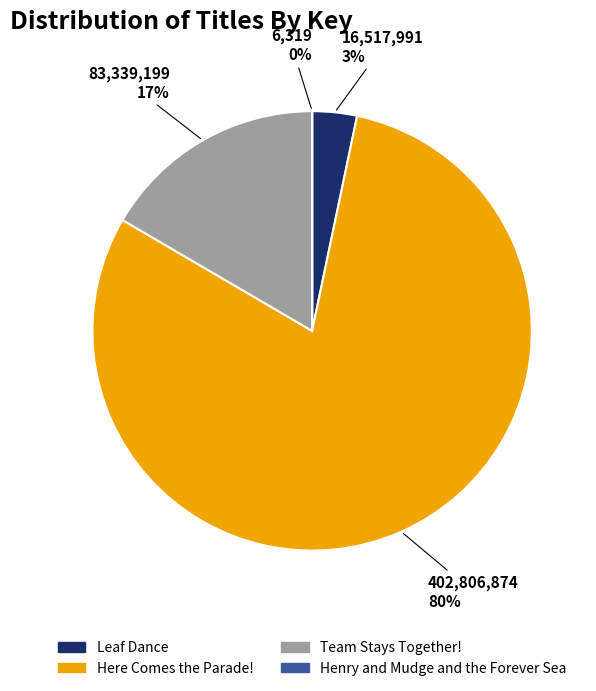

Combined, do Leaf Dance and Team Stays Together! account for over 50%?

No